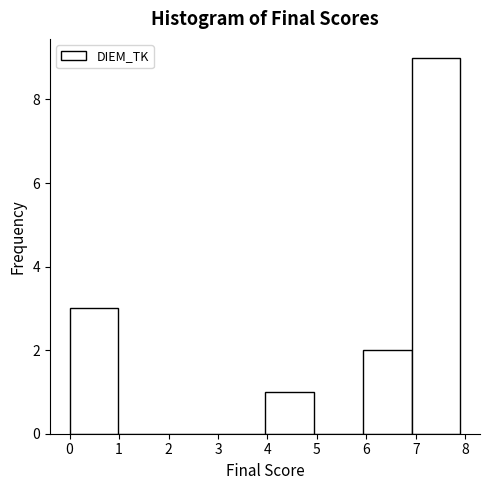

Which range on the x-axis has the tallest bar?

6.9 to 7.9